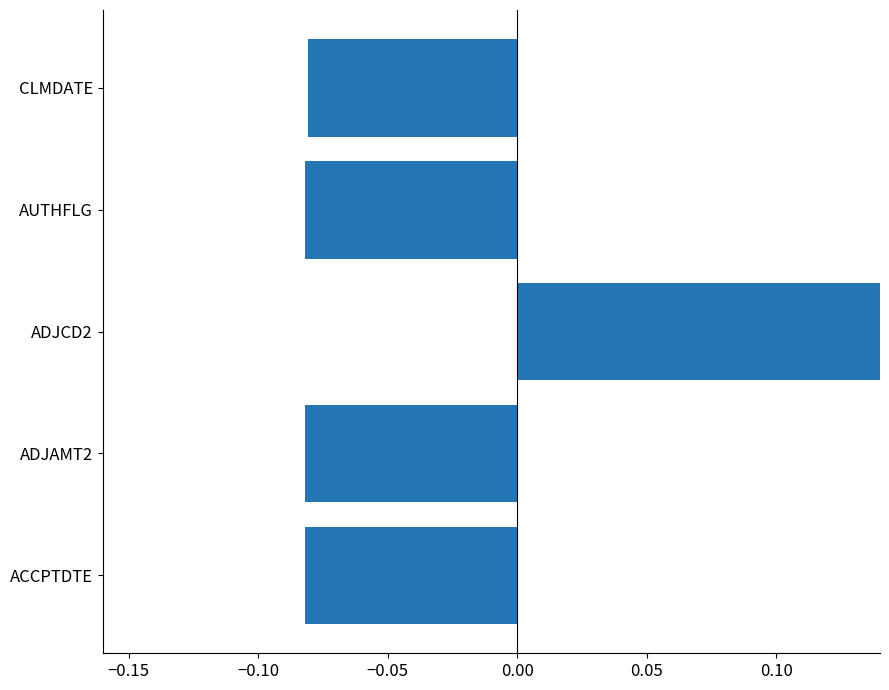

How many bars are there in total?

5